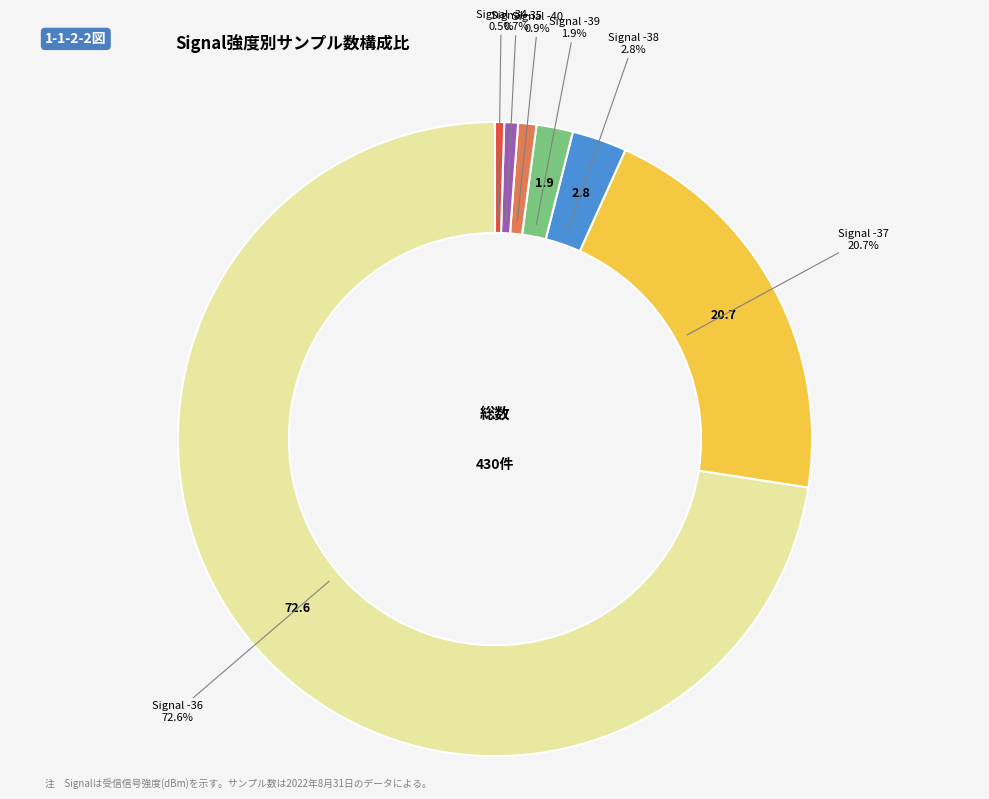

Is there any slice that represents more than half of the pie?

Yes